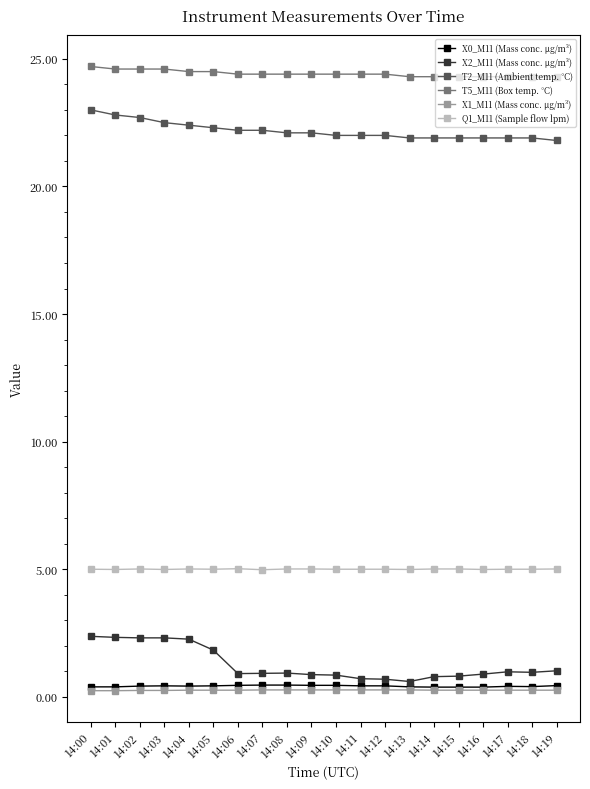

Is this an area chart (filled region under the line)?

No